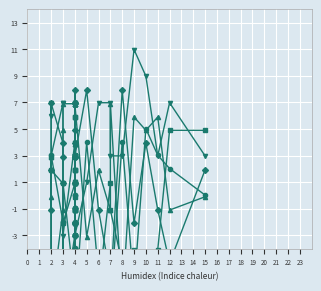

After their last crossing, which series has the higher values: C6 or C2?

C6